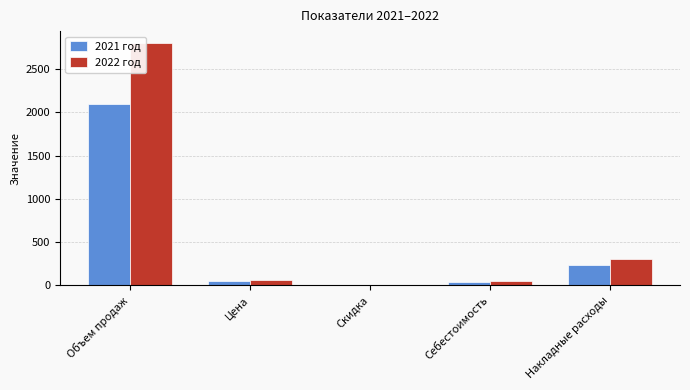

Does the chart contain stacked bars?

No